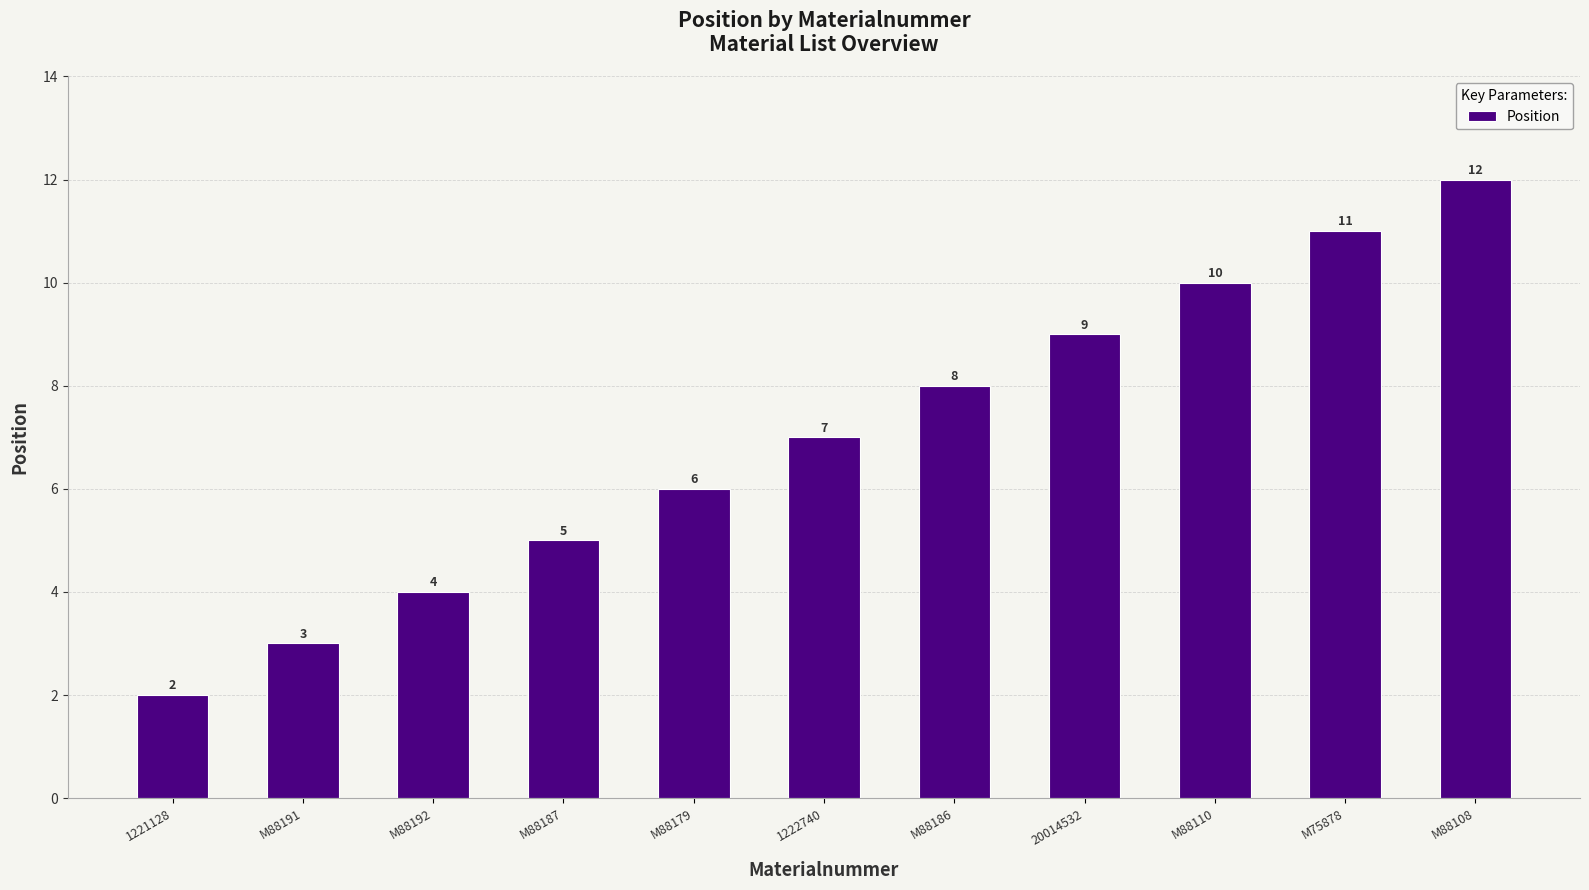

True or false: the data shows 6 at M88179.

True